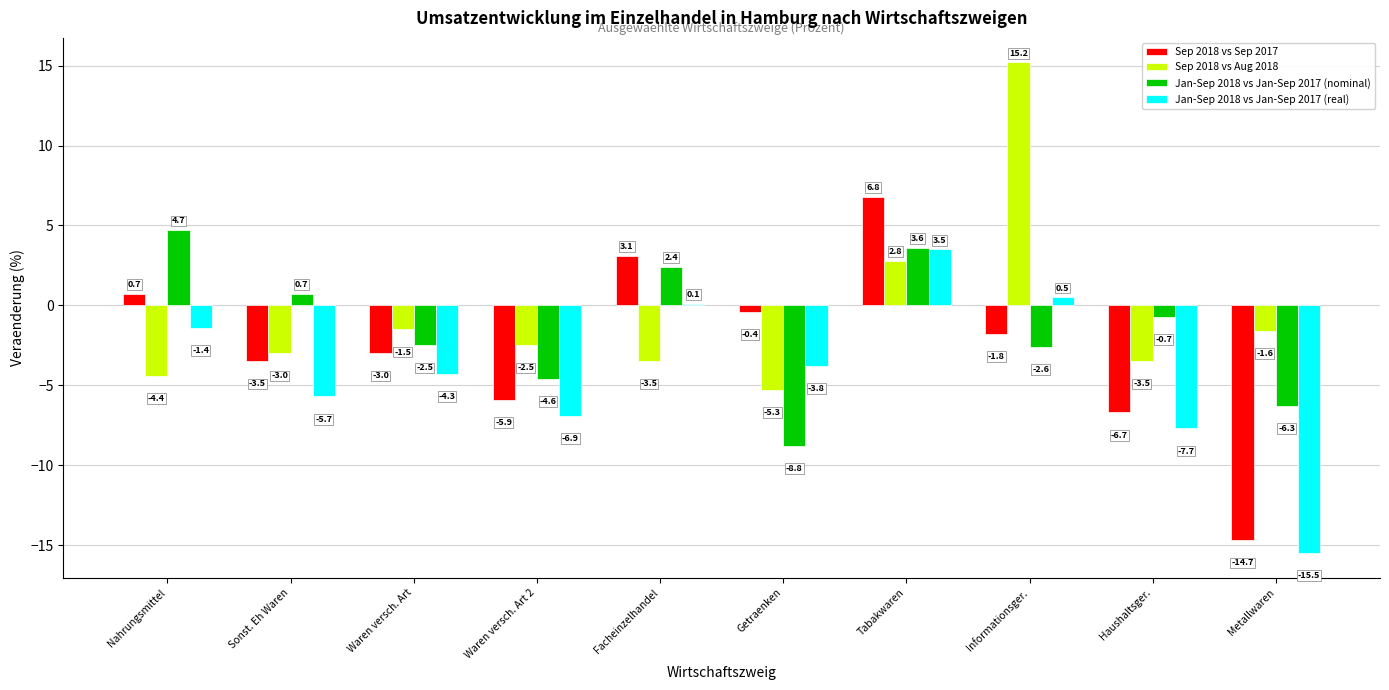

What is the sum of all Jan-Sep 2018 vs Jan-Sep 2017 (real) values?

-41.2